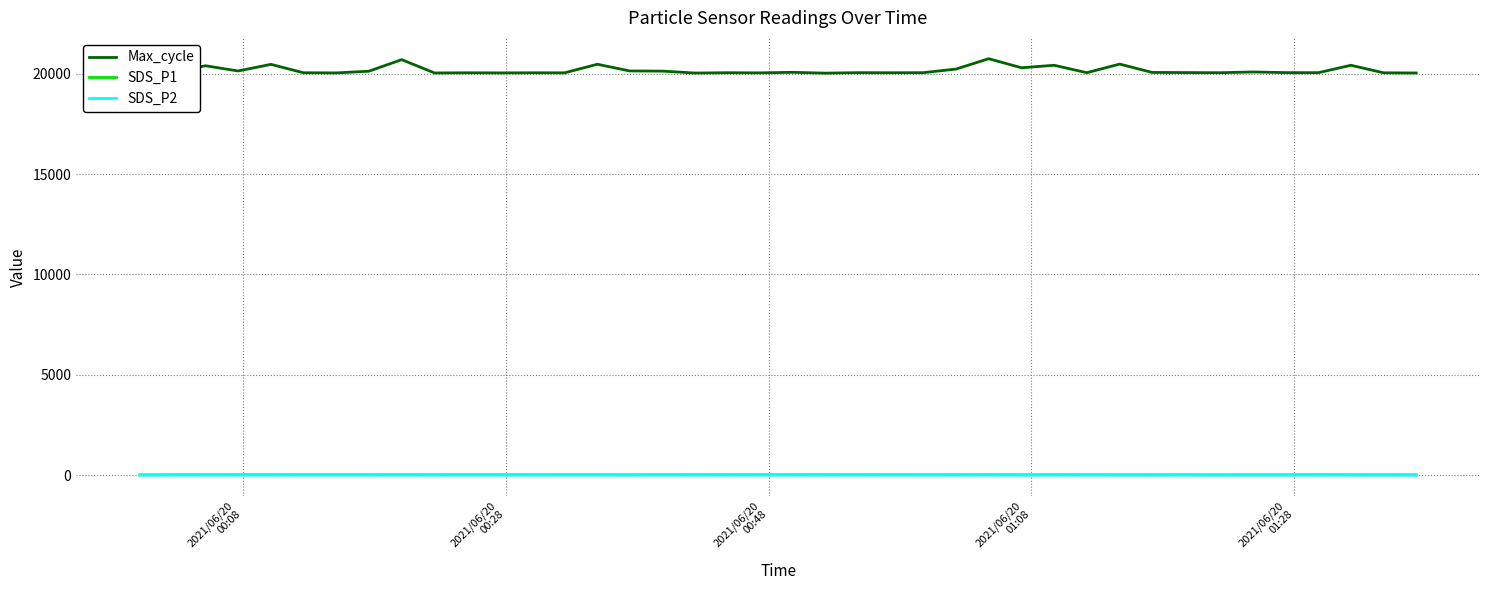

Count the number of categories in the chart.

40